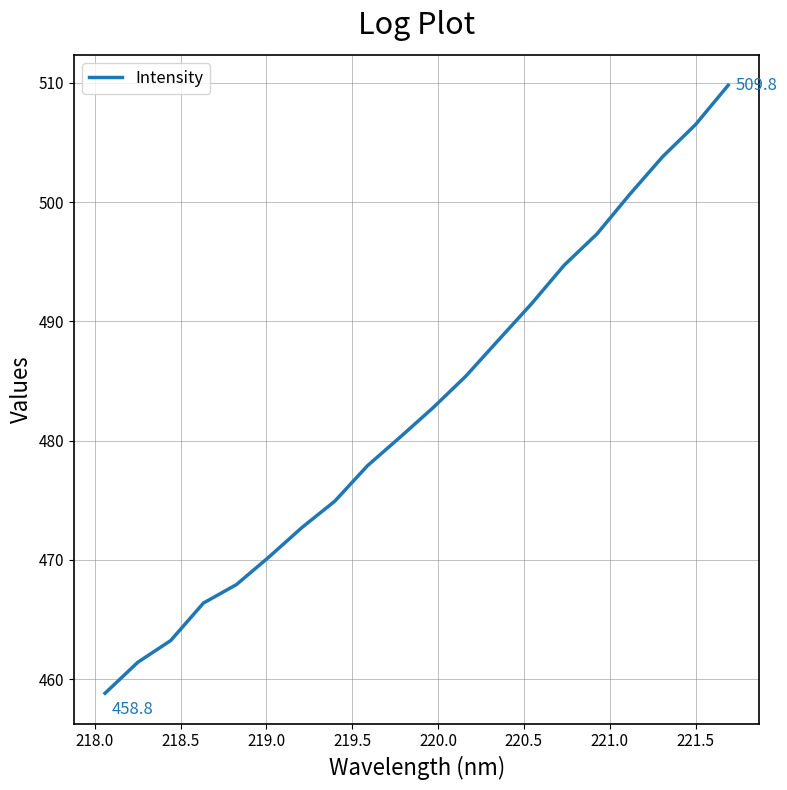

What is the greatest value displayed?

509.8